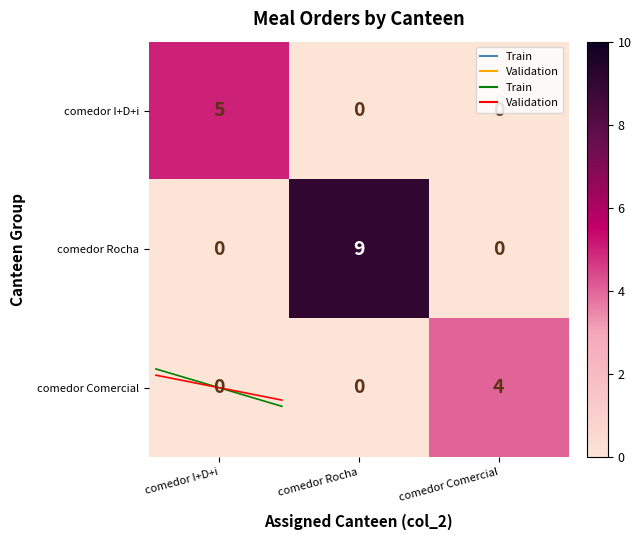

What is the sum of the comedor Comercial values at comedor I+D+i and comedor Comercial?

4